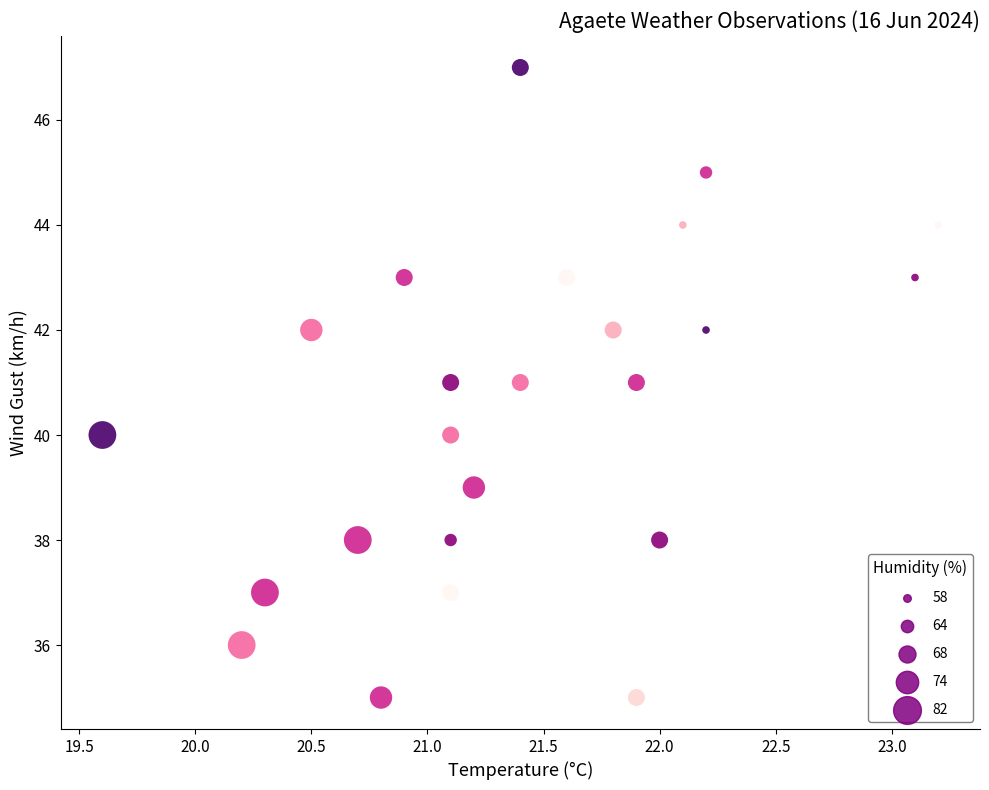

What is the range of Y values (max minus min)?

12